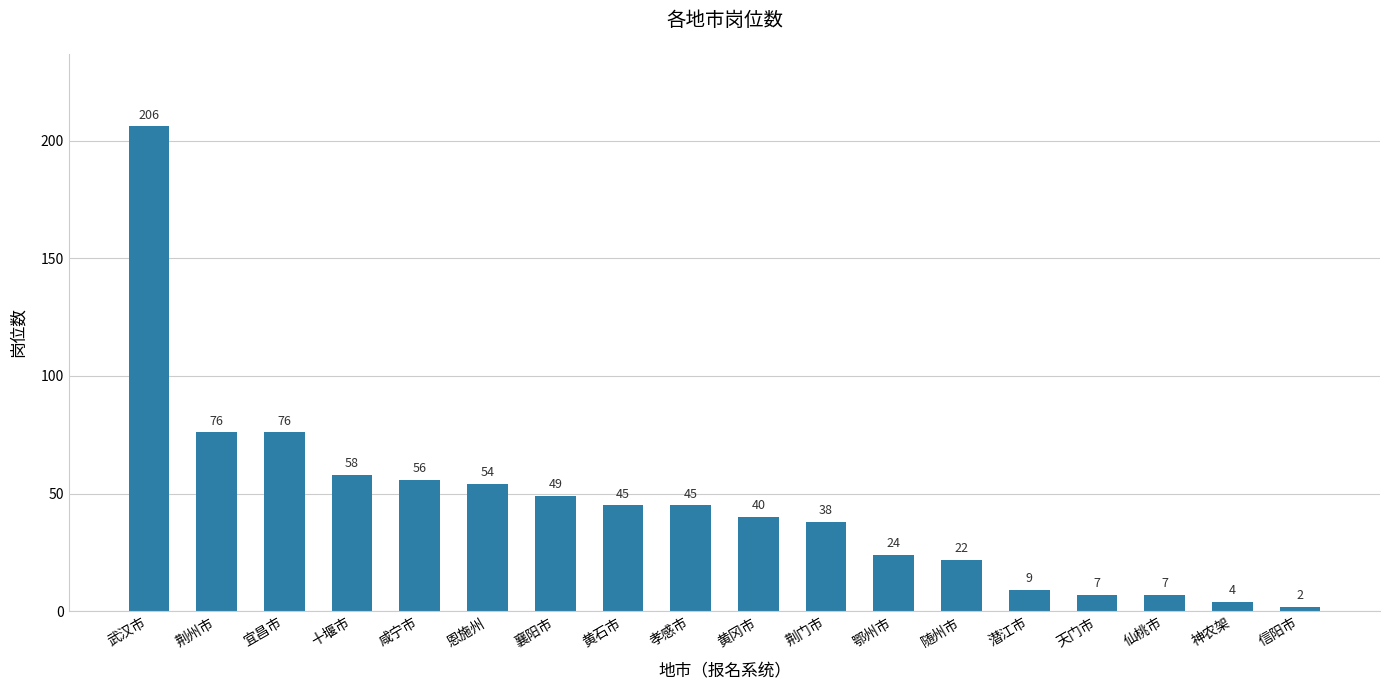

The value at 襄阳市 is 49. True or false?

True